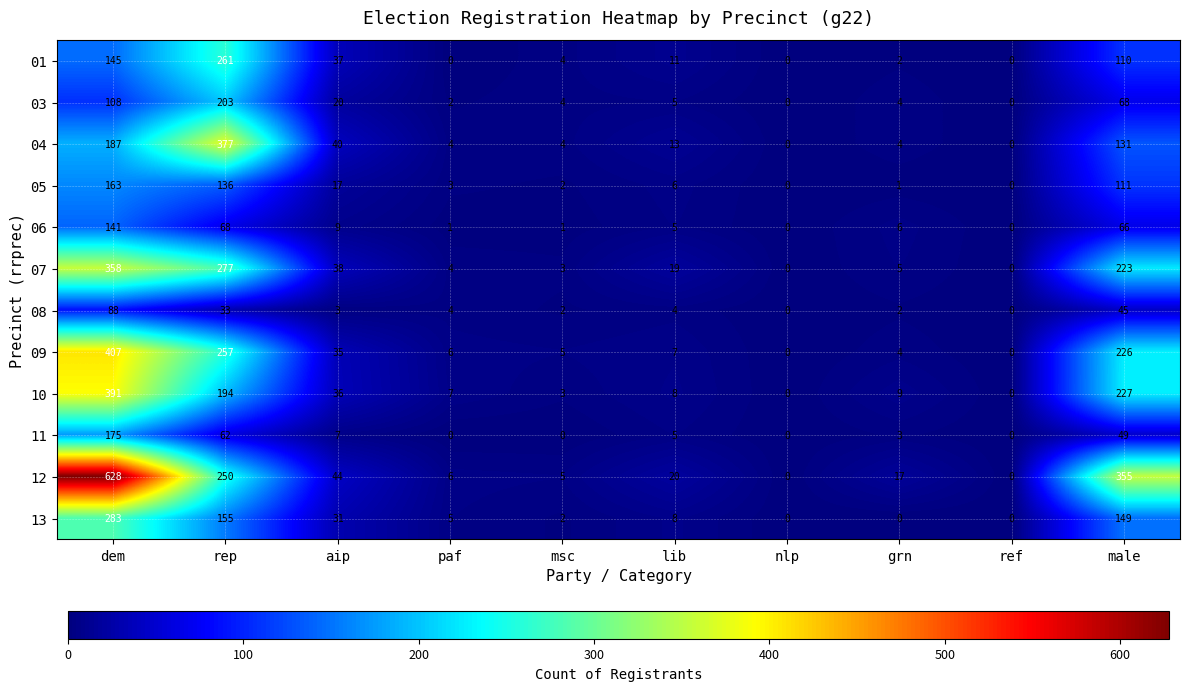

What is the highest value of the 08 series?

88